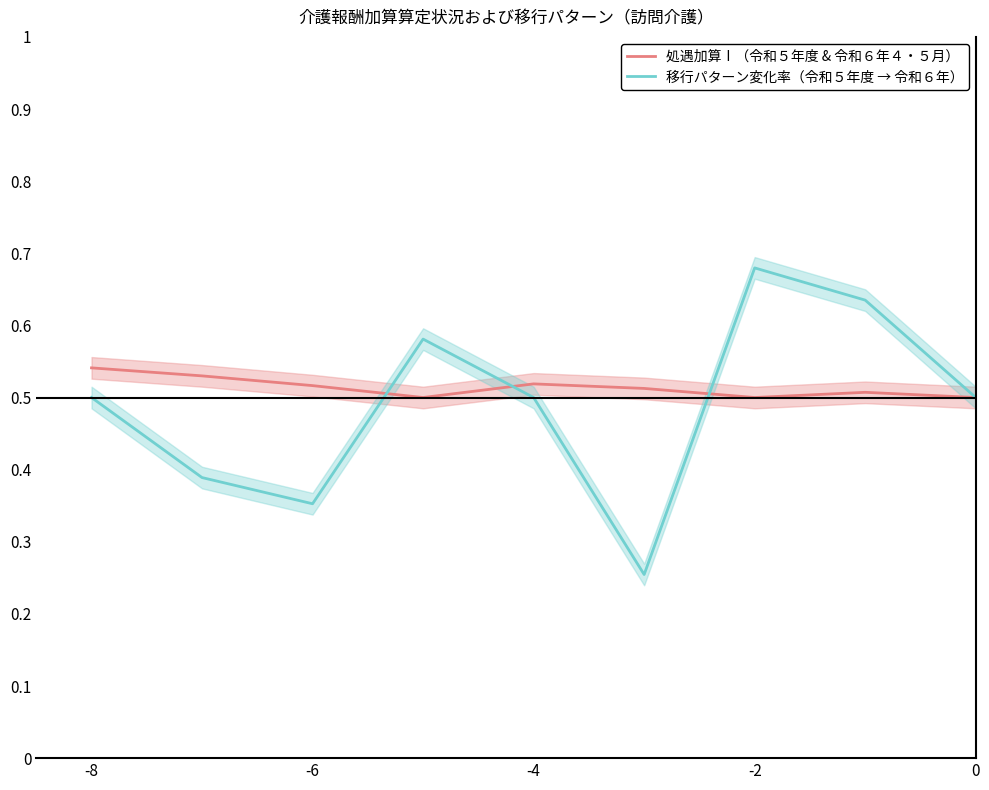

The value of 処遇加算Ⅰ（令和５年度 & 令和６年４・５月） at -2 is 0.8. True or false?

False